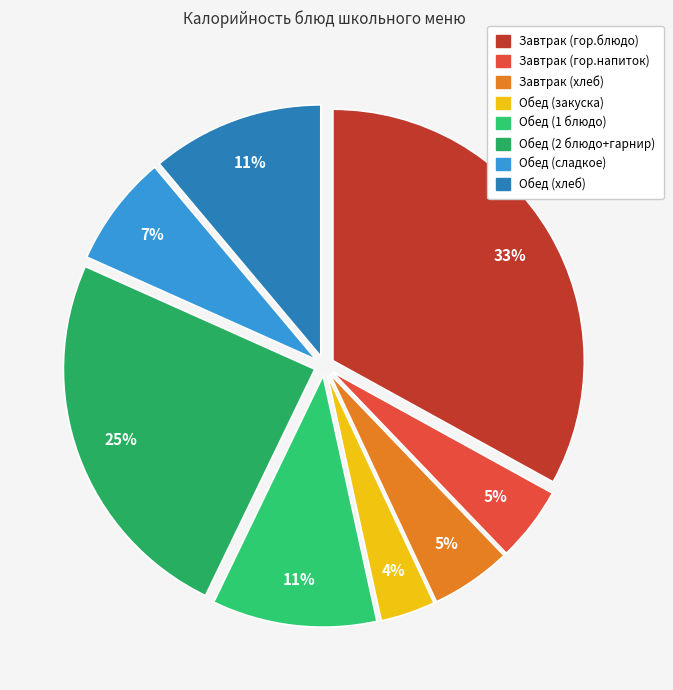

Count the number of slices in the pie.

8